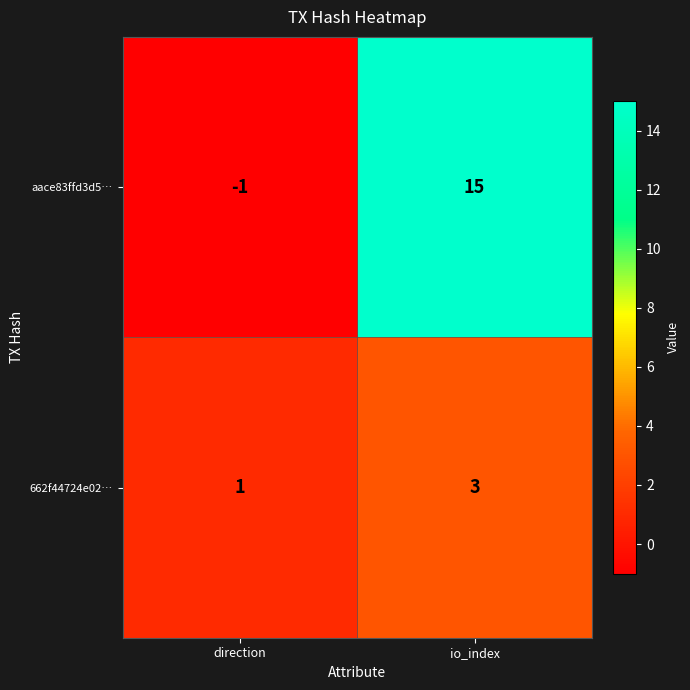

At which category is the sum across all series the highest?

io_index